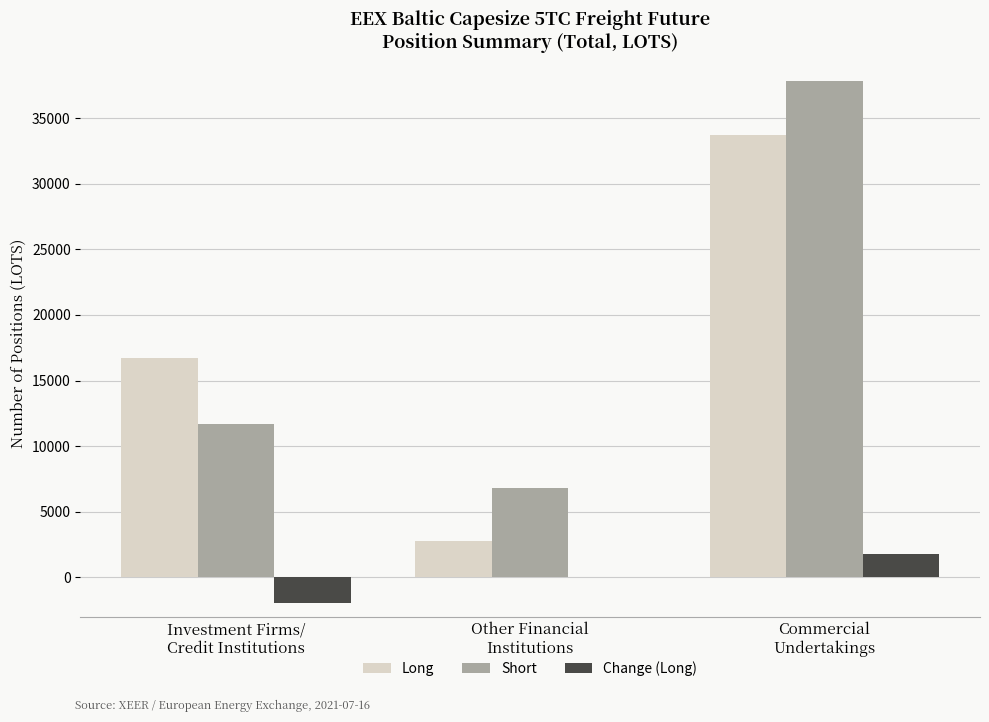

Does the chart contain stacked bars?

No